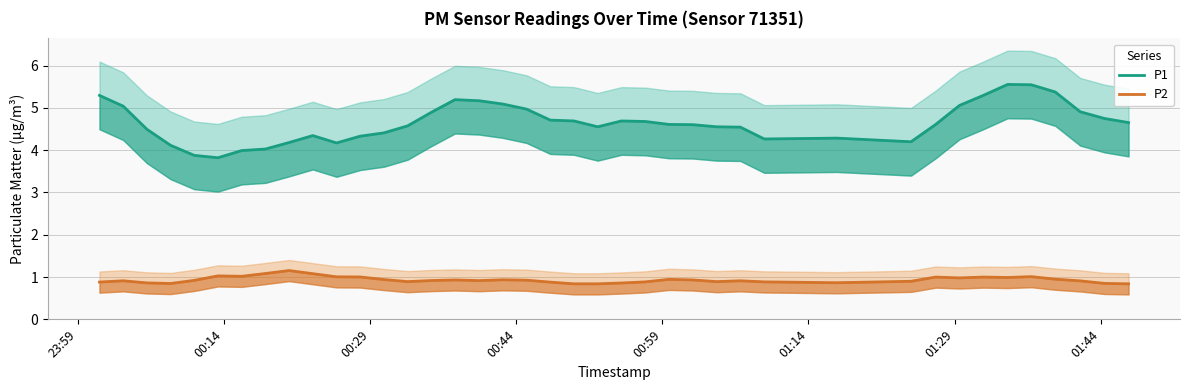

How many values in the P1 series exceed 4?

37